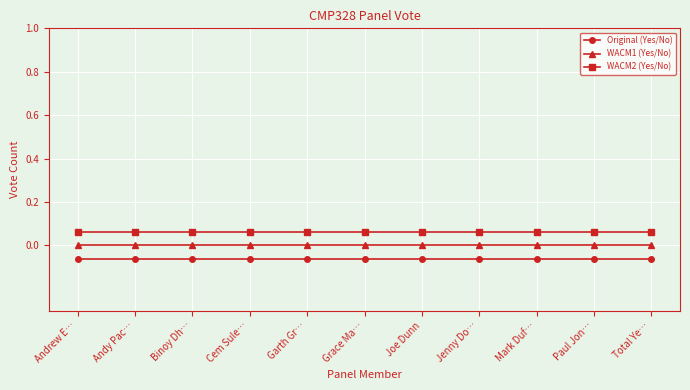

At which label does Original (Yes/No) reach its minimum?

Andrew E…